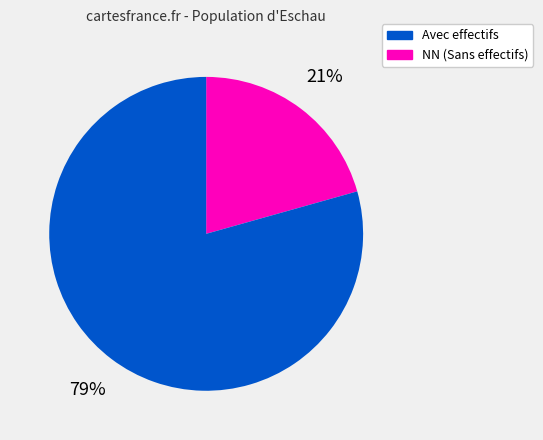

To the nearest percent, what is the average slice percentage?

50%